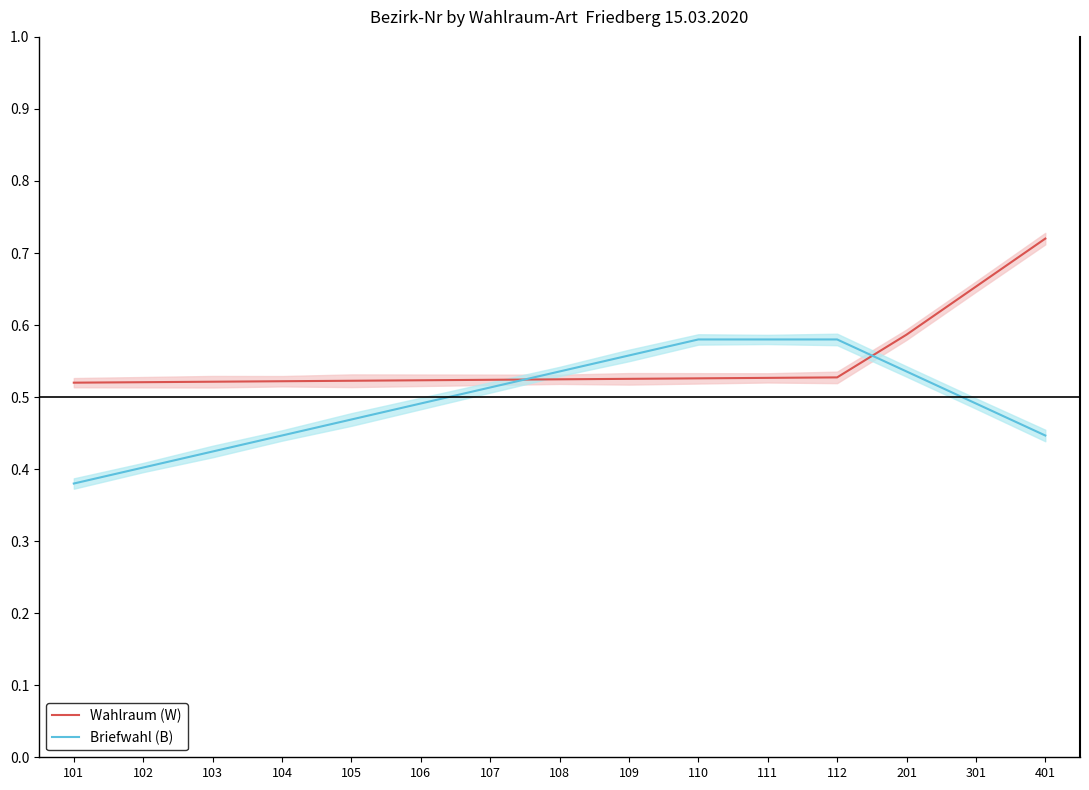

Is it true that Briefwahl (B) equals 0.7 at 103?

False